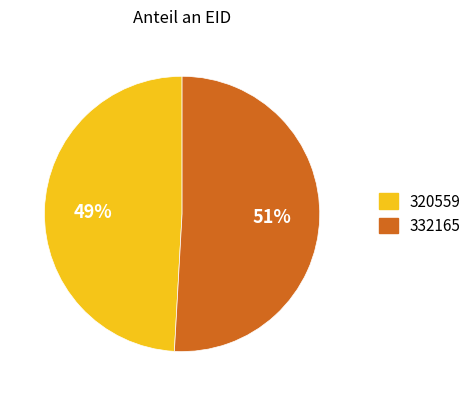

Do 320559 and 332165 together represent more than half of the pie?

Yes